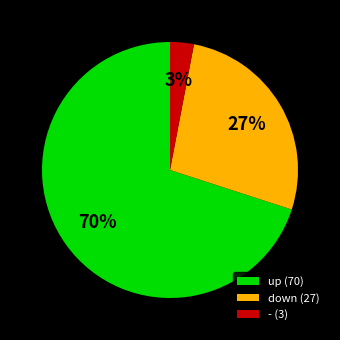

Do down and - together represent more than half of the pie?

No